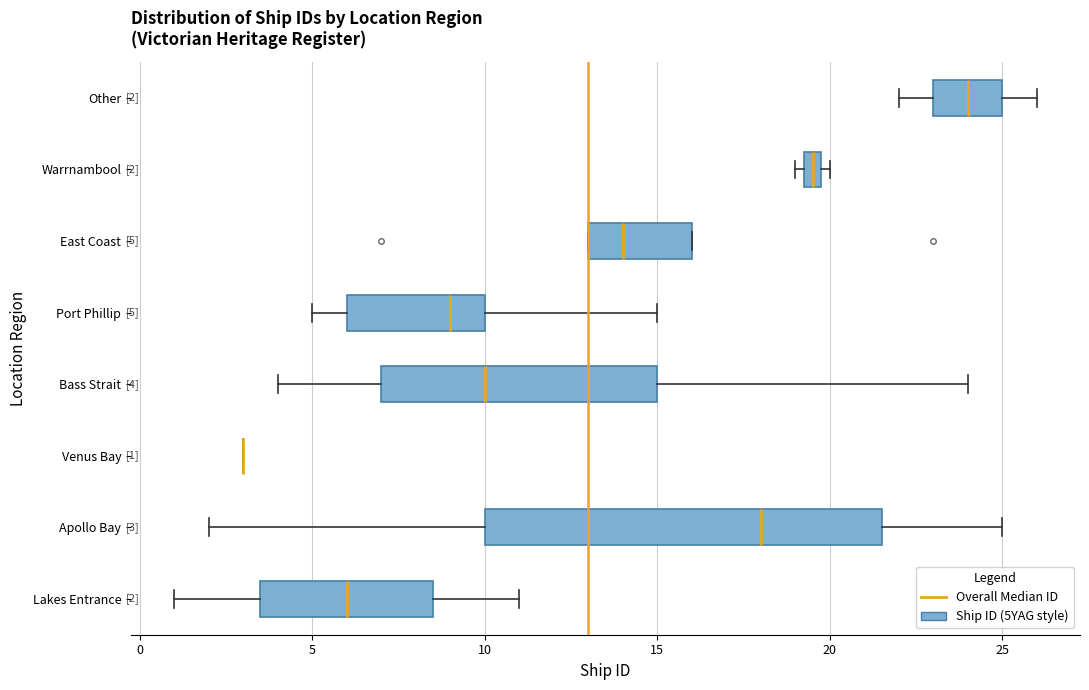

Comparing the boxes themselves (not the whiskers), which one is the widest?

Apollo Bay